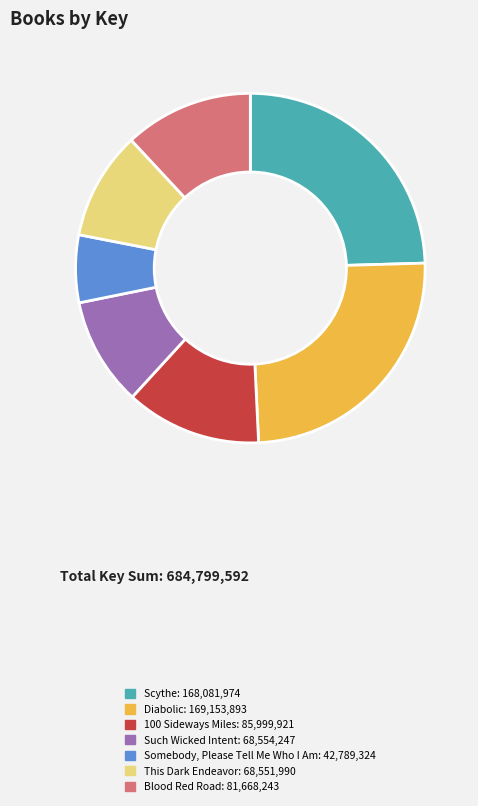

Does Blood Red Road represent more than half of the total?

No